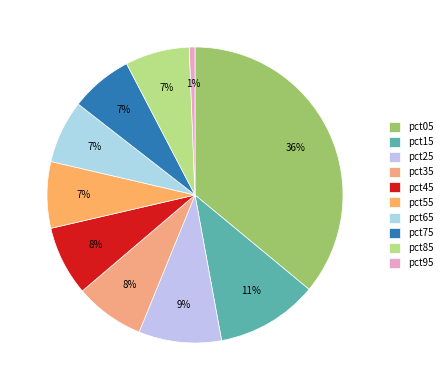

To the nearest percent, what portion does pct45 represent?

8%